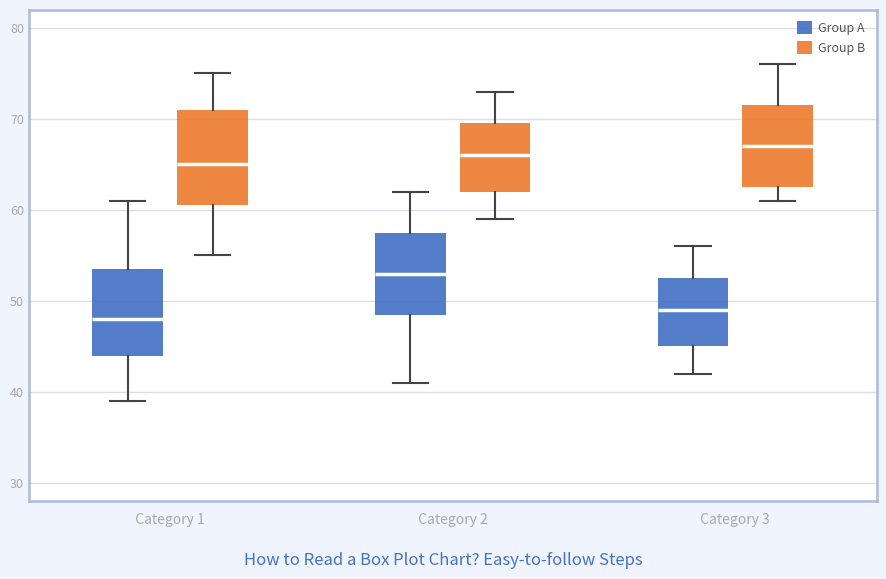

Which box's median line is the highest?

Category 3 (Group B)